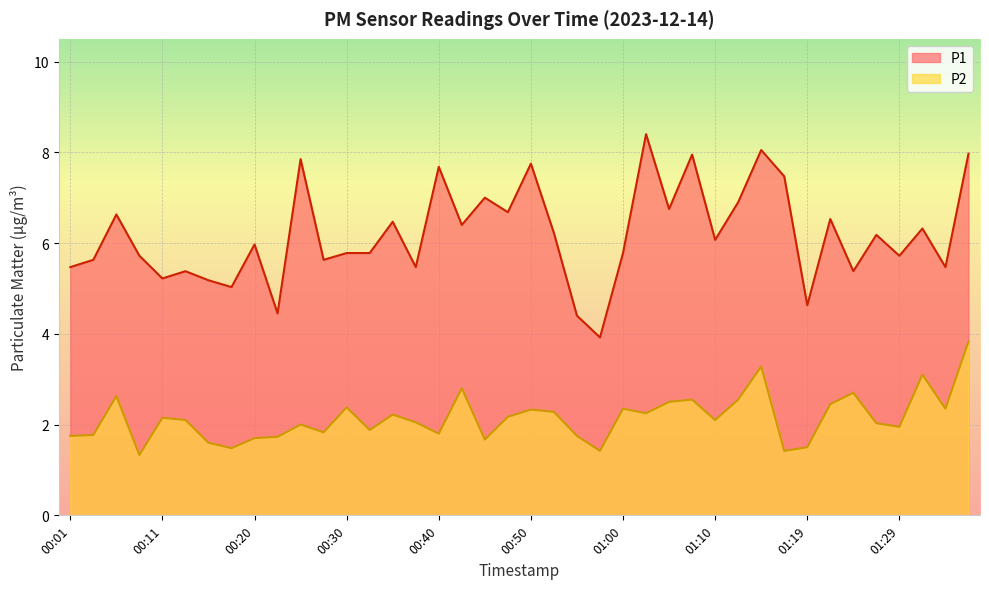

How many categories are shown in the chart?

40